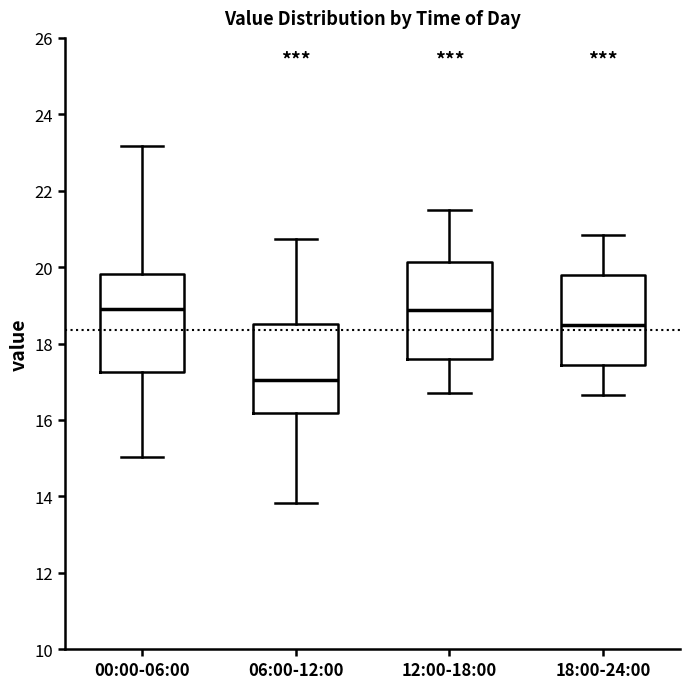

Reading left to right, read every box against the y-axis: the position of its median line, the range the box covers, and the ends of its whiskers. The values are not printed on the chart, so give them approximately, as read against the axis.

00:00-06:00: median 19.0, box 17.2 to 19.8, whiskers 15.0 to 23.2
06:00-12:00: median 17.0, box 16.2 to 18.6, whiskers 13.8 to 20.8
12:00-18:00: median 18.8, box 17.6 to 20.2, whiskers 16.8 to 21.6
18:00-24:00: median 18.4, box 17.4 to 19.8, whiskers 16.6 to 20.8